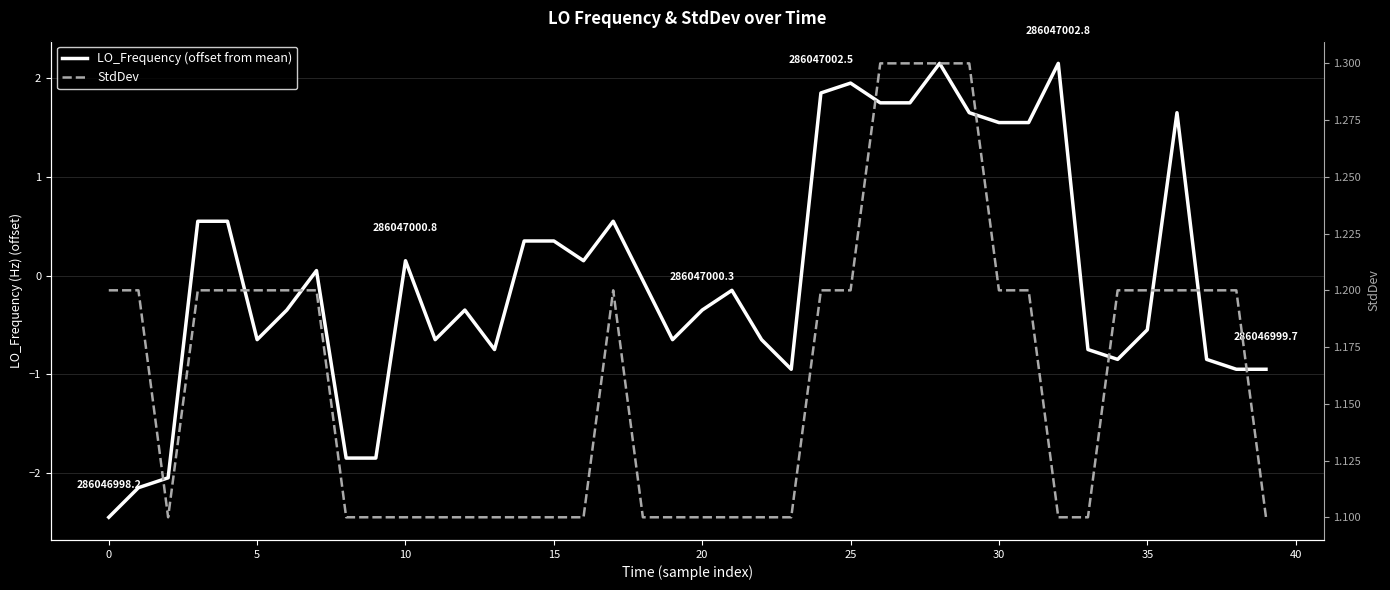

How many lines are shown in the chart?

2